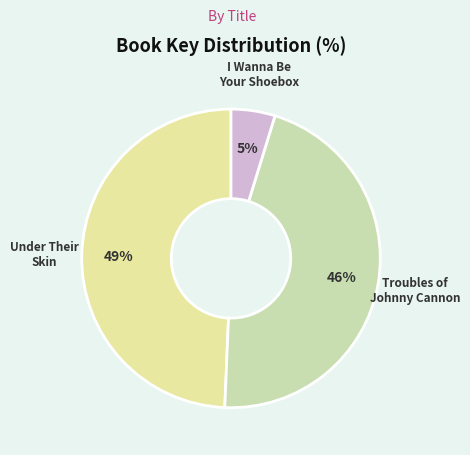

What percentage is the I Wanna Be Your Shoebox slice, to the nearest percent?

5%